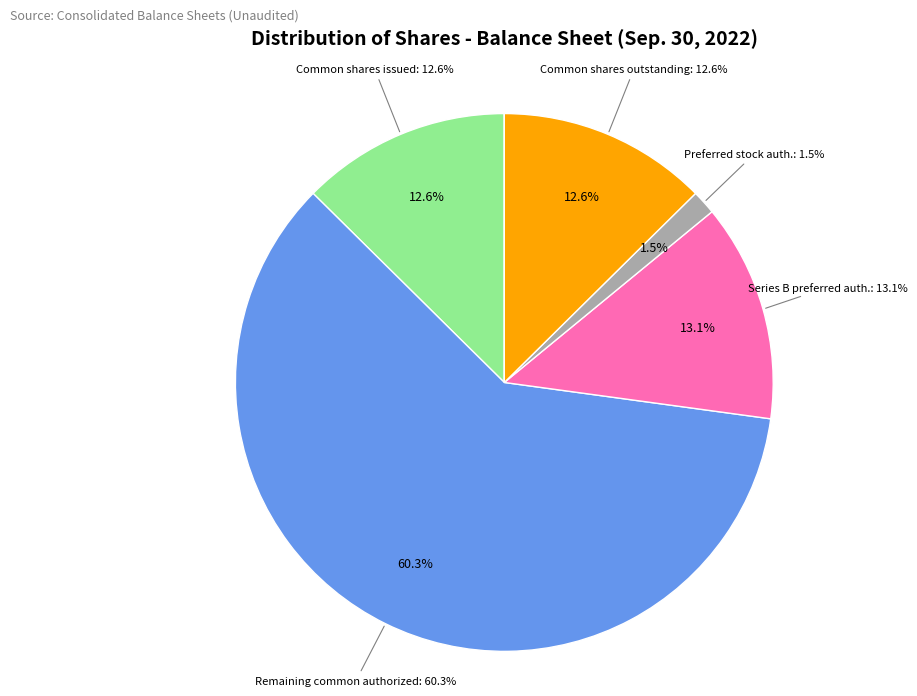

Count the number of slices in the pie.

6